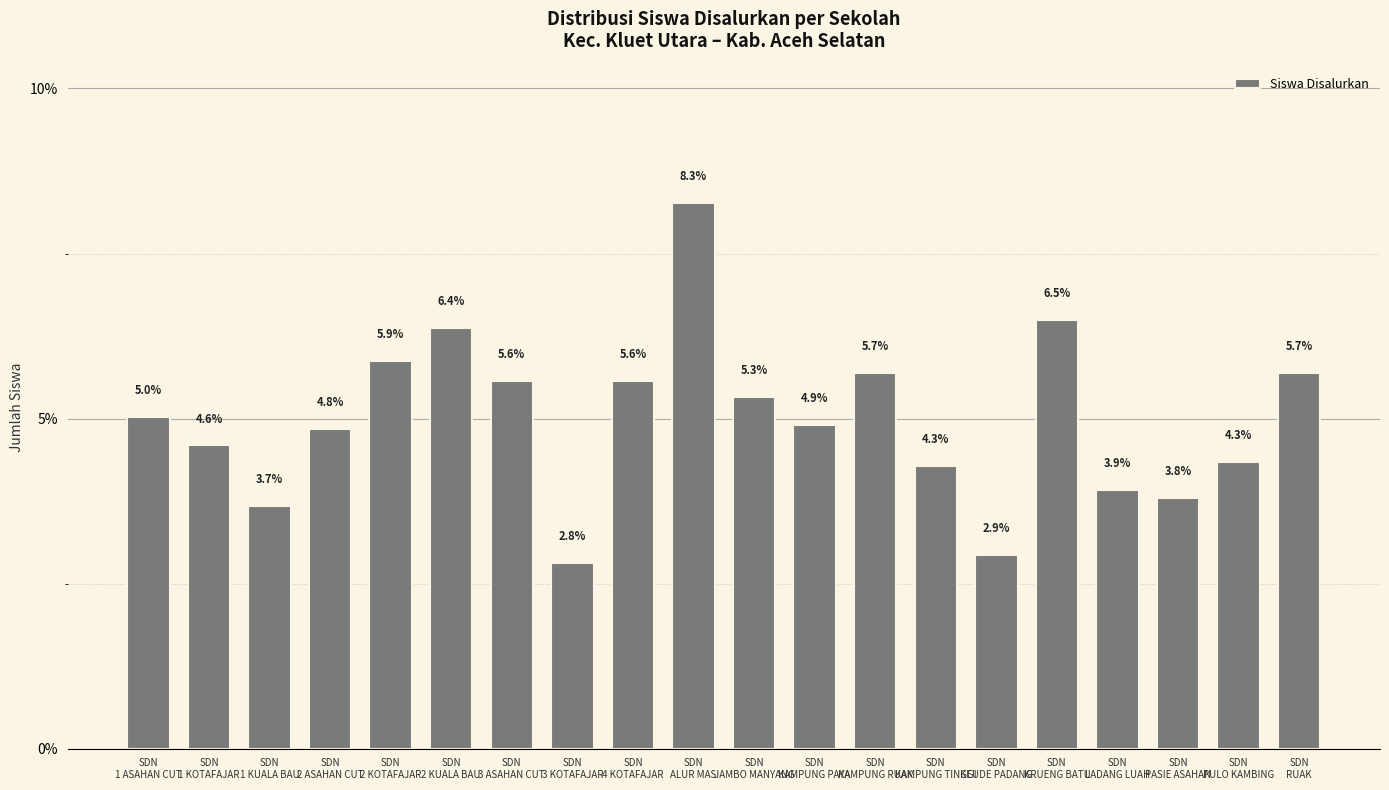

Is it true that the value at SDN
3 KOTAFAJAR is 2.8?

True